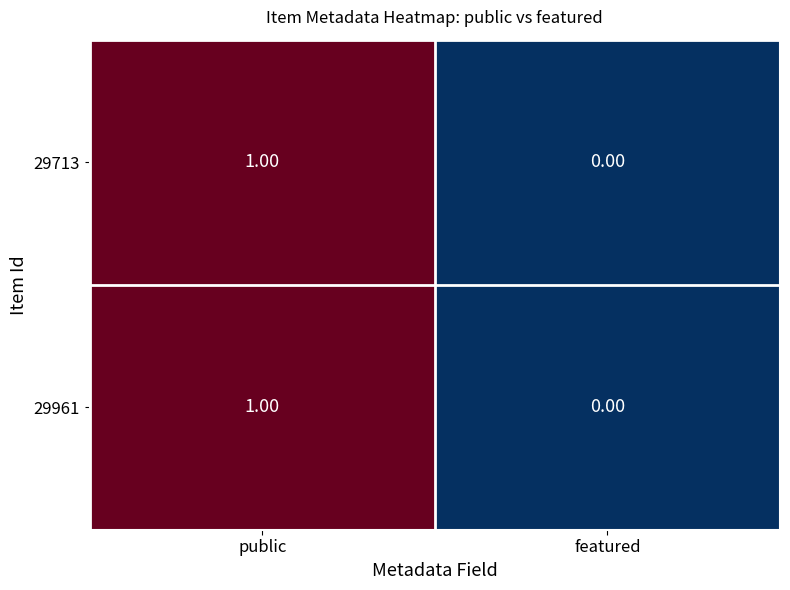

Where is 29961 nearest to the value 0?

featured